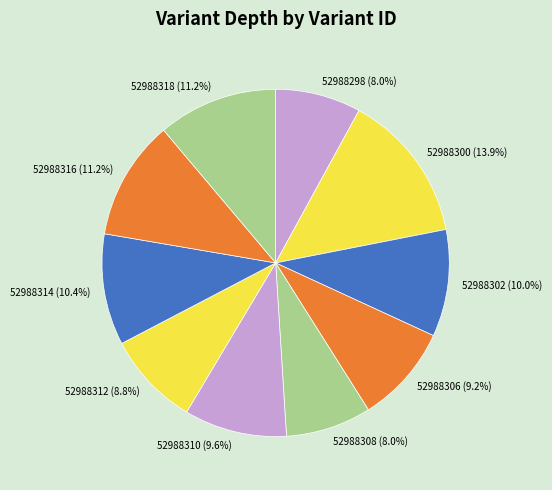

Combined, what portion of the pie is 52988316 and 52988310?

20.7%